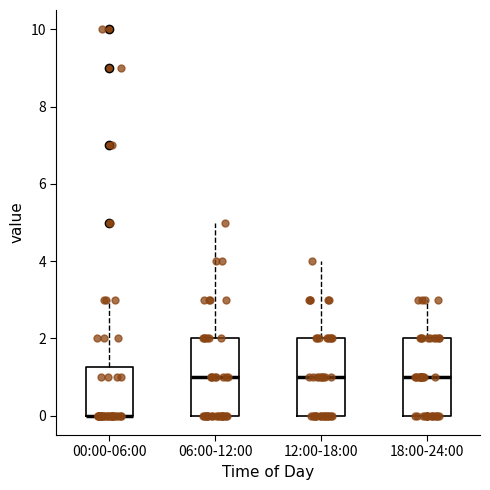

Reading left to right, transcribe this box plot: for each box, give where its median line is, the range the box spans, and where its two whiskers end, as read against the y-axis. The values are not printed on the chart, so give them approximately, as read against the axis.

00:00-06:00: median 0.0 (drawn on the box's lower edge), box 0.0 to 1.2, whiskers 0.0 to 3.0
06:00-12:00: median 1.0, box 0.0 to 2.0, whiskers 0.0 to 5.0
12:00-18:00: median 1.0, box 0.0 to 2.0, whiskers 0.0 to 4.0
18:00-24:00: median 1.0, box 0.0 to 2.0, whiskers 0.0 to 3.0